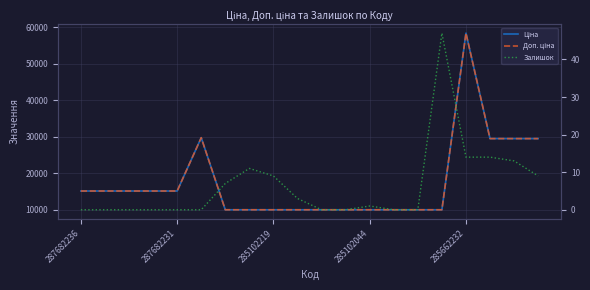

True or false: Ціна and Доп. ціна intersect in this chart.

False